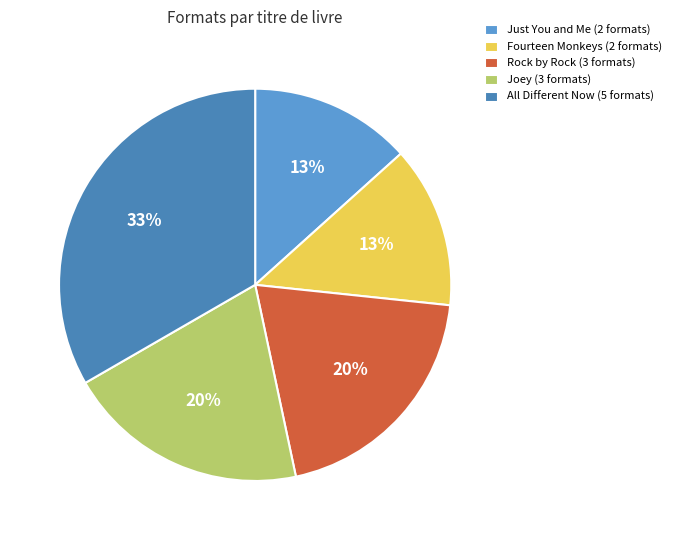

True or false: Fourteen Monkeys accounts for 13% of the total.

True